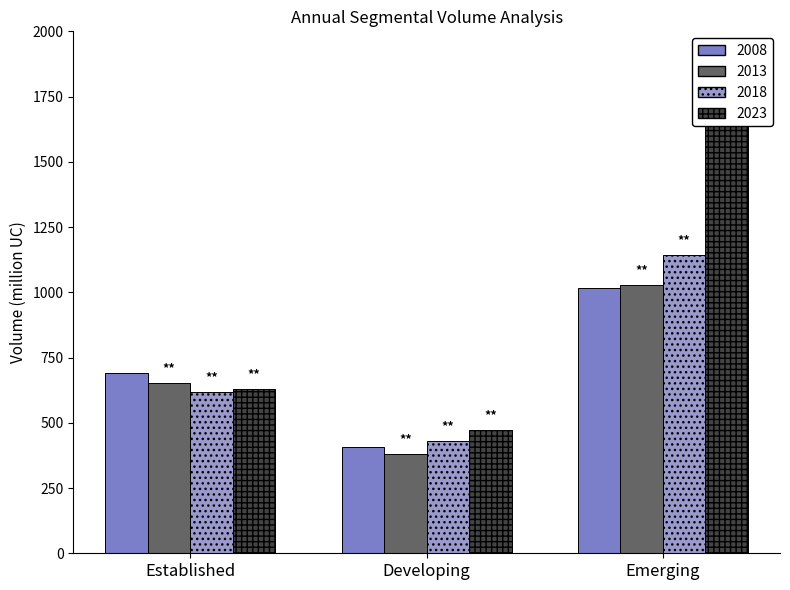

At which label does 2018 first exceed 619?

Established